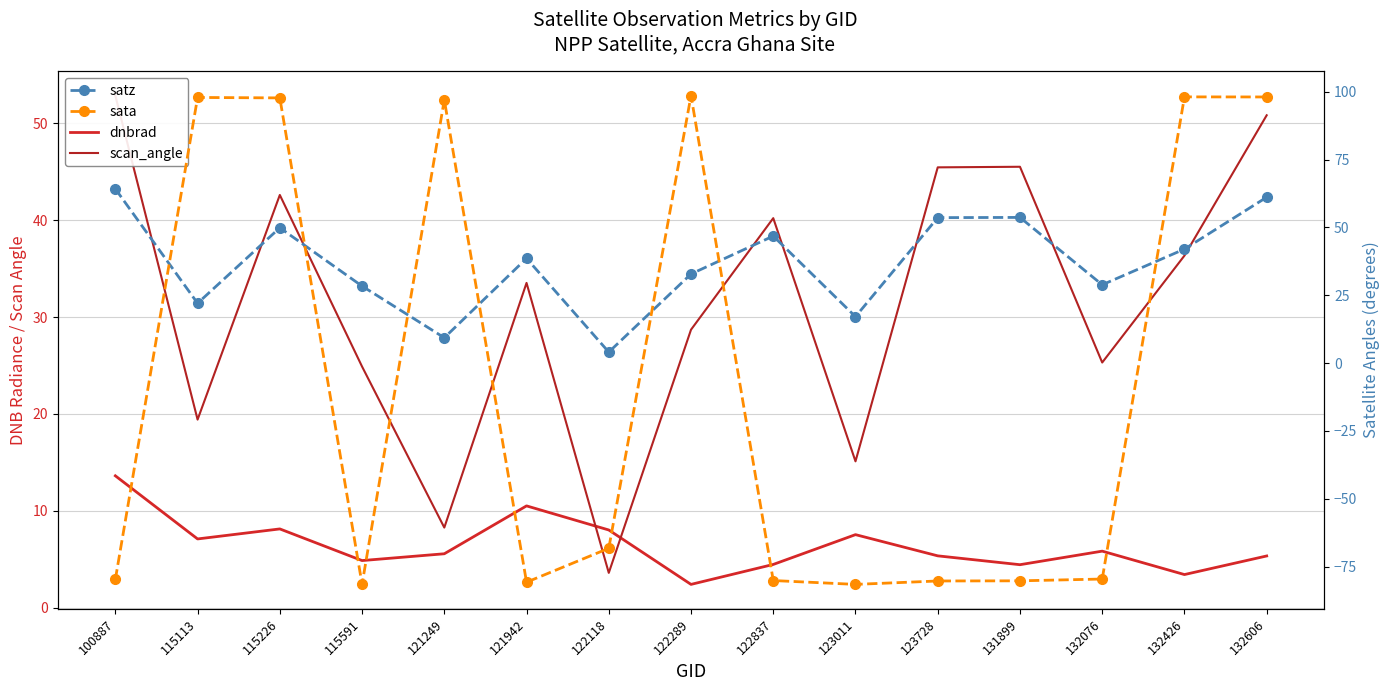

True or false: scan_angle and sata intersect in this chart.

True